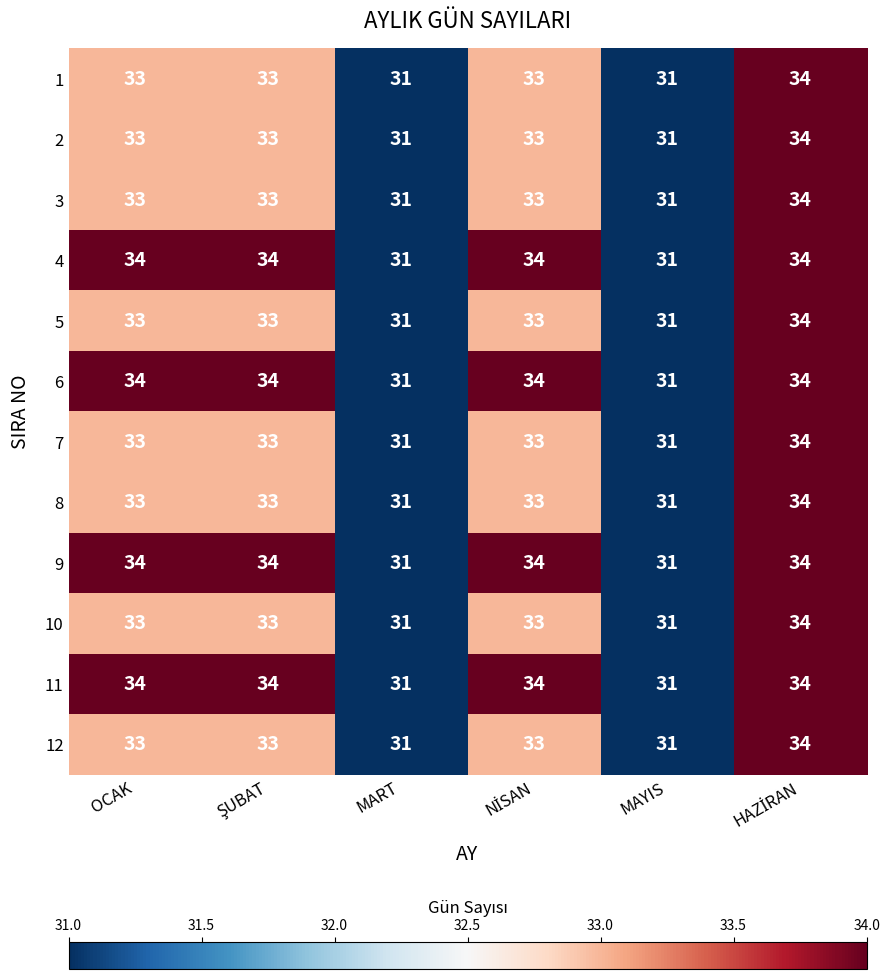

At how many categories does at least one series exceed 32?

4